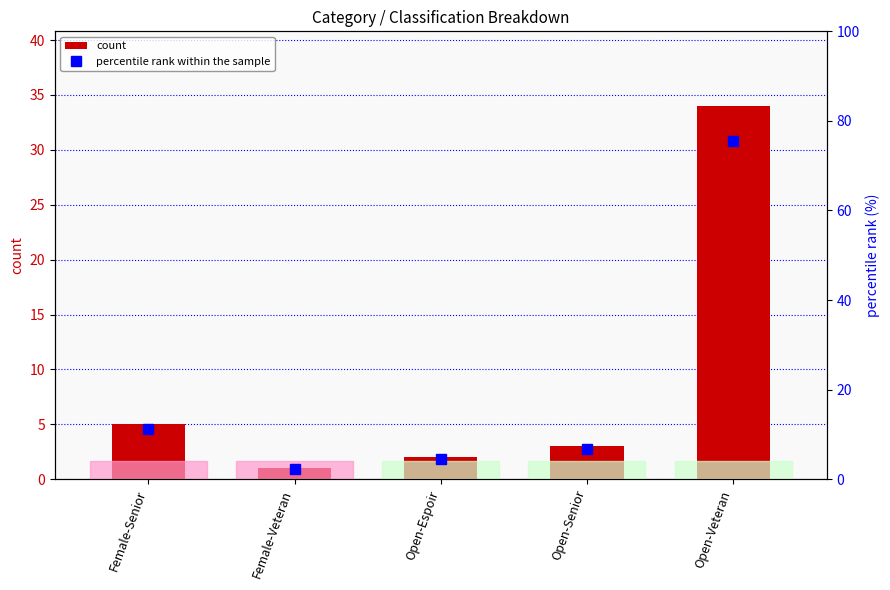

The count series shows 2.2 at Female-Senior. True or false?

False